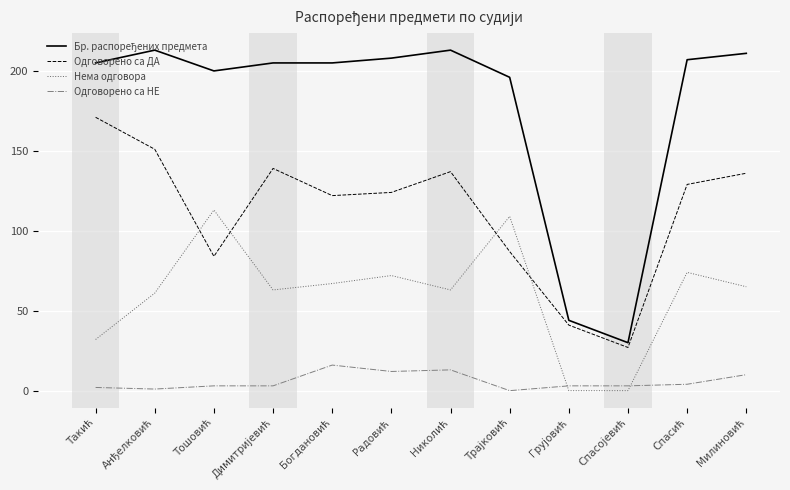

At how many categories does at least one series exceed 54?

10